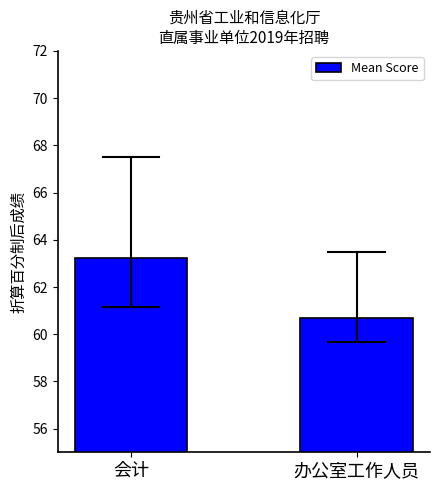

What is the change in value from 会计 to 办公室工作人员?

-2.6